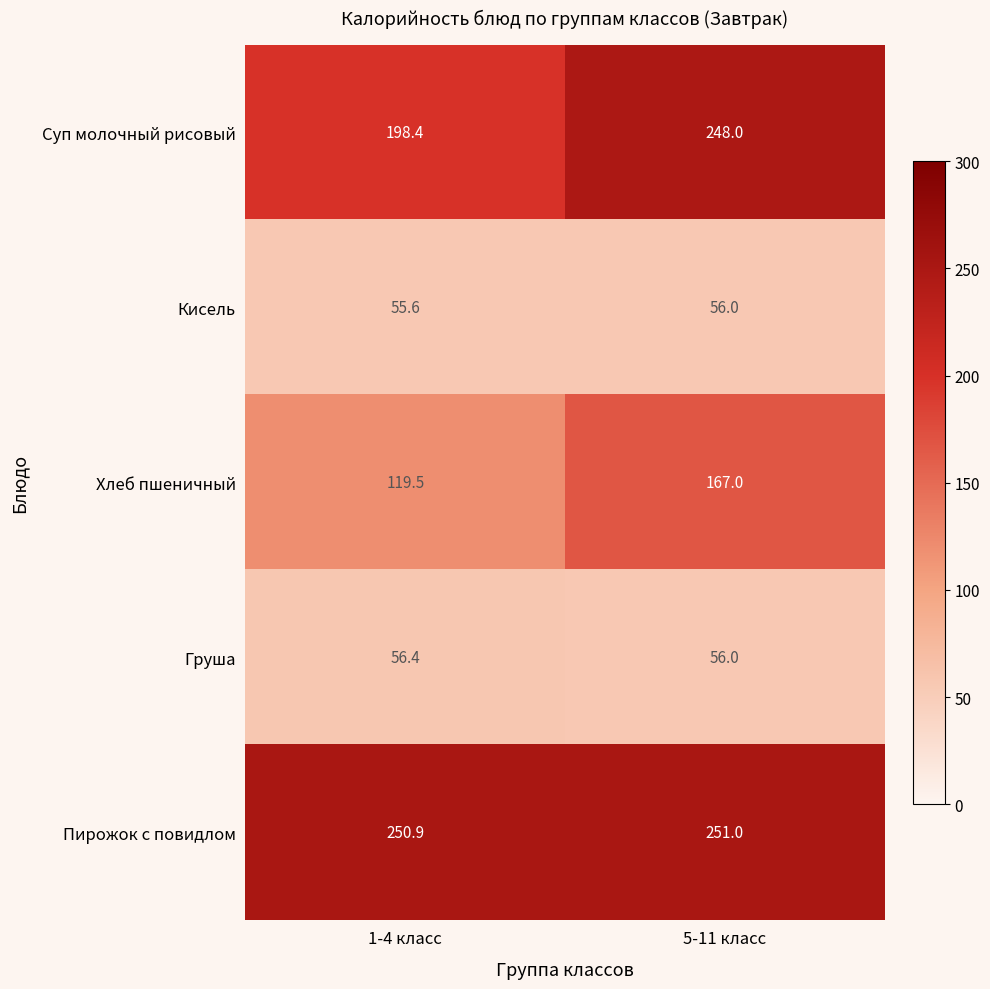

True or false: Пирожок с повидлом has a value of 93.1 at 5-11 класс.

False